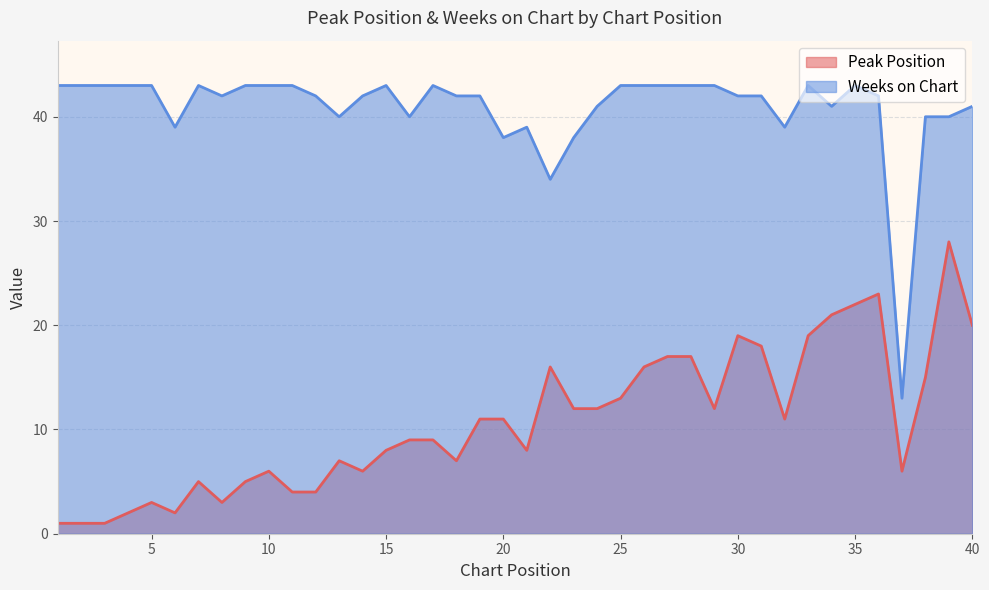

The Weeks on Chart series shows 65 at 13. True or false?

False